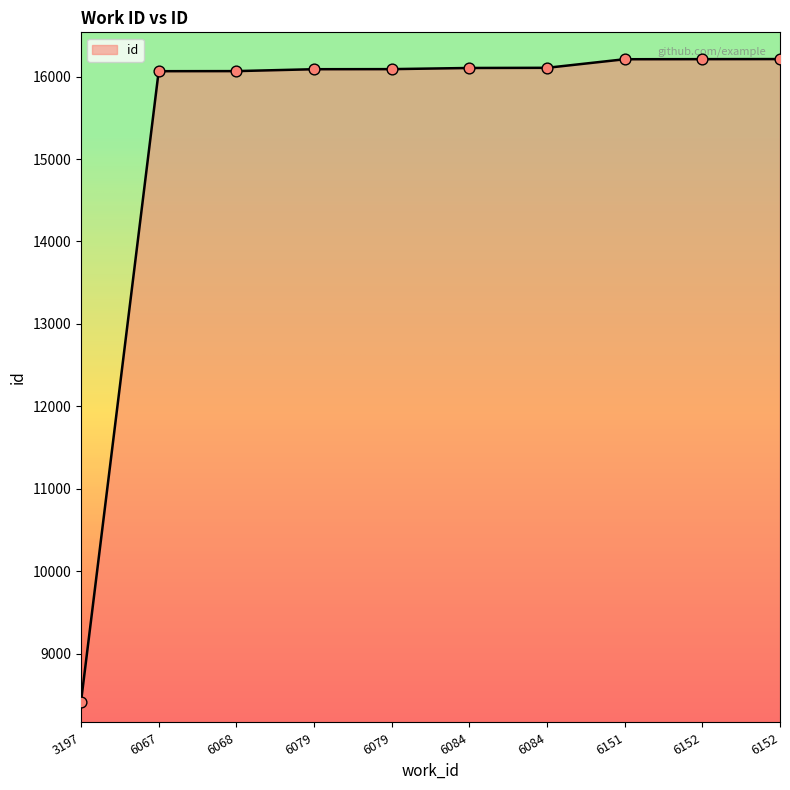

Between 6079 and 6152, which is larger?

6152